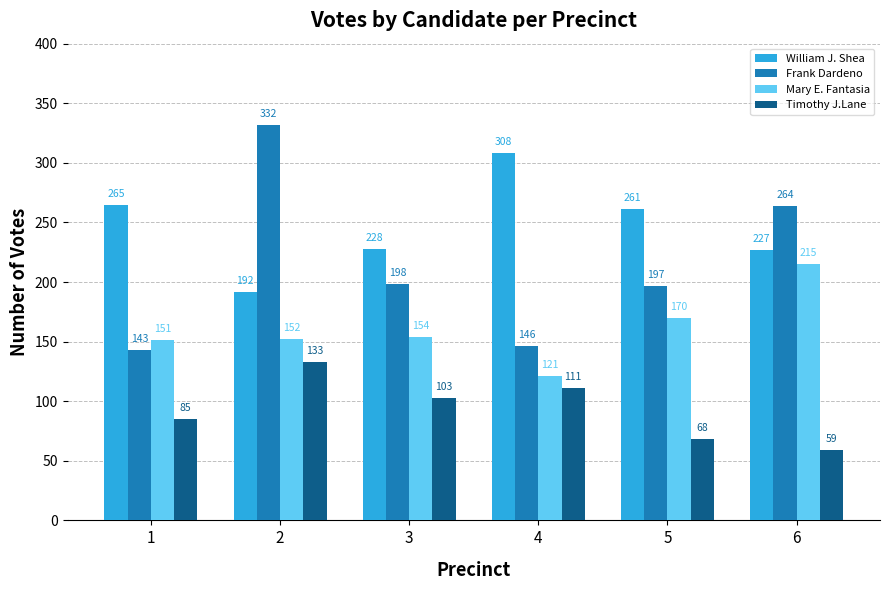

What is the total value across all series at 4?

686